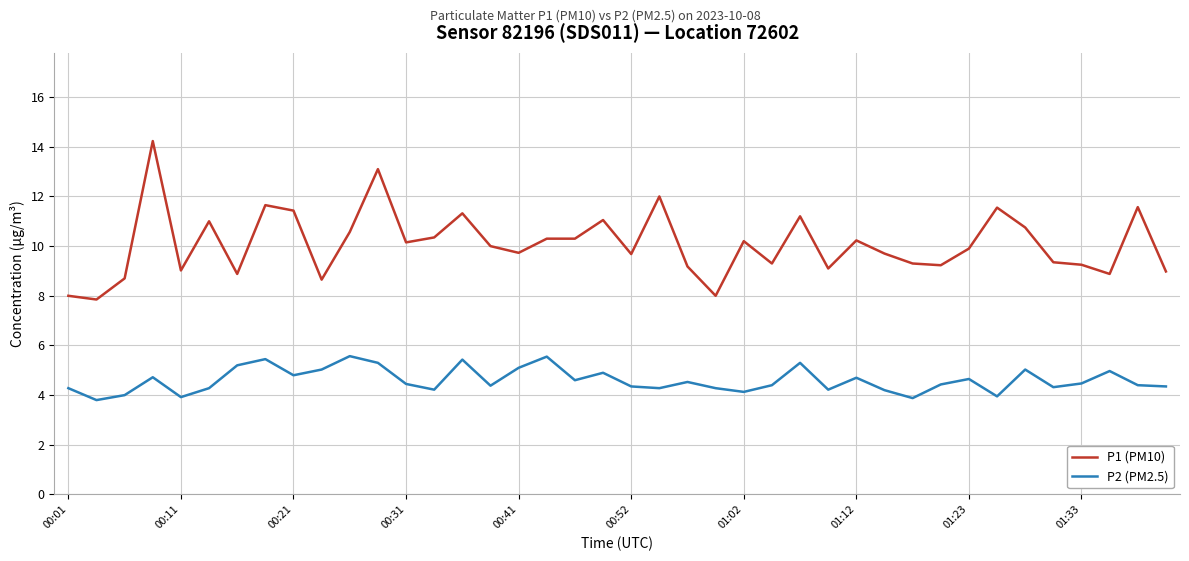

How many interior local peaks does the P2 (PM2.5) series have?

12